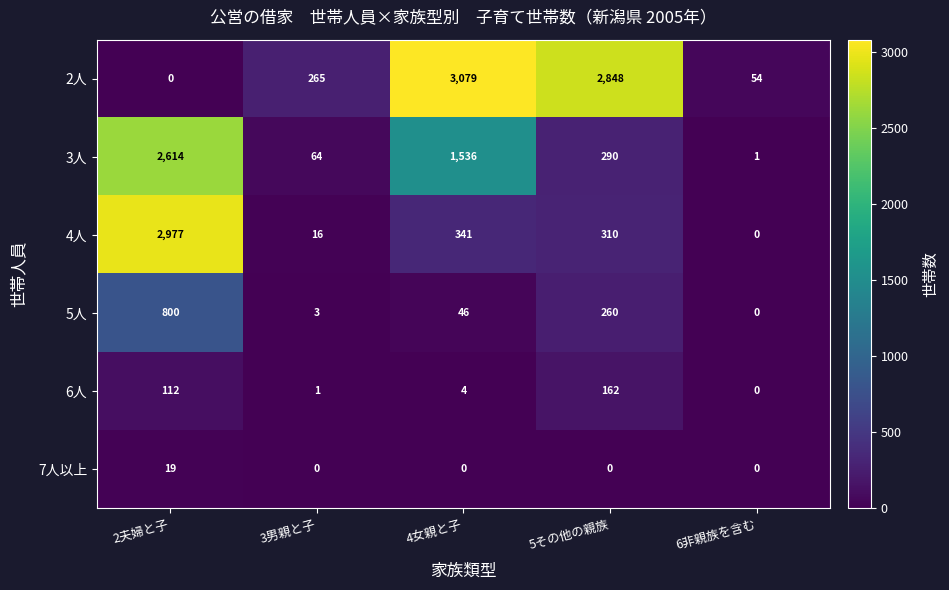

Which series changed the most between 4女親と子 and 6非親族を含む?

2人